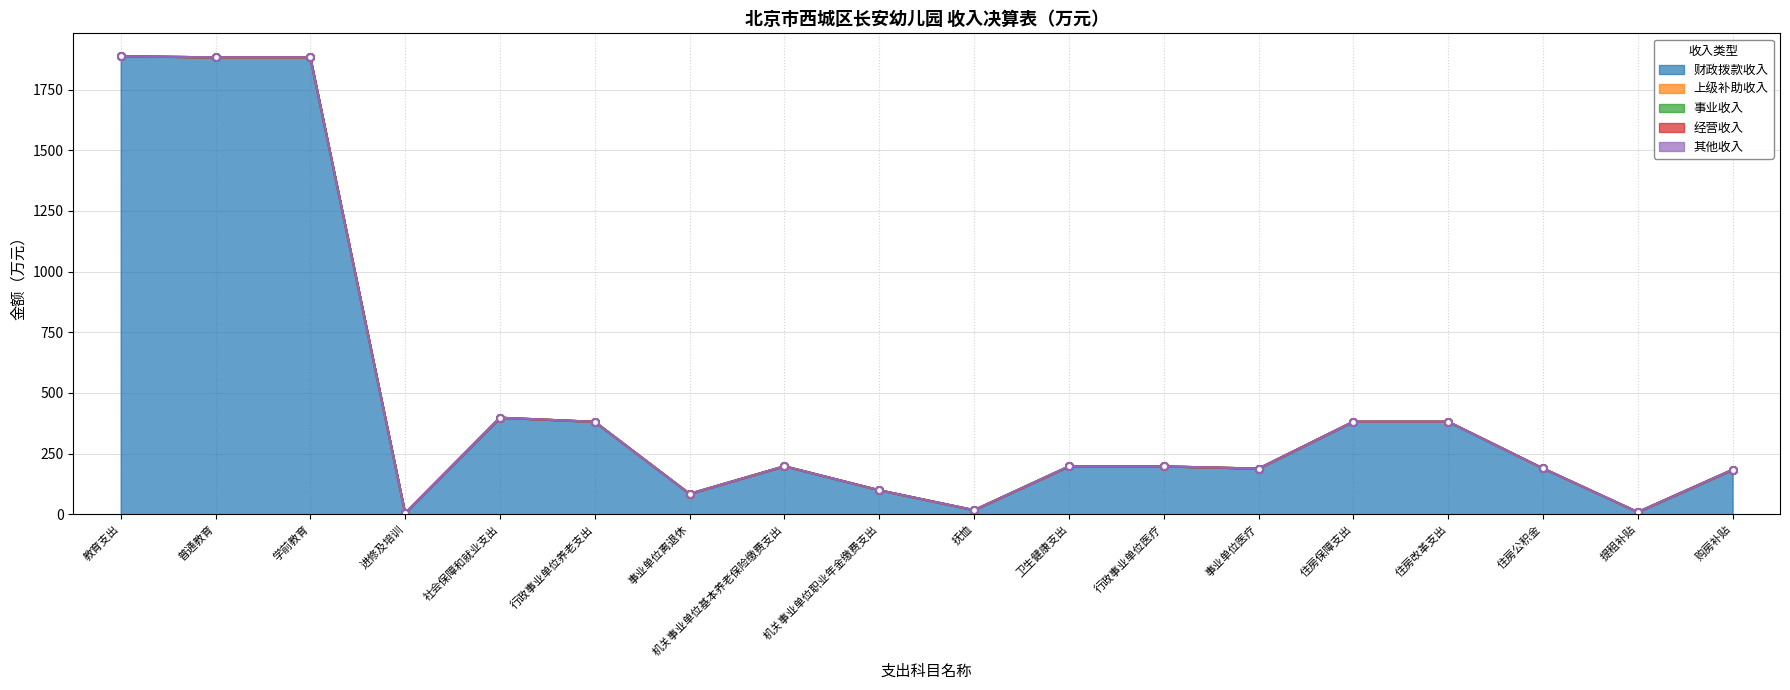

How many lines are shown in the chart?

5